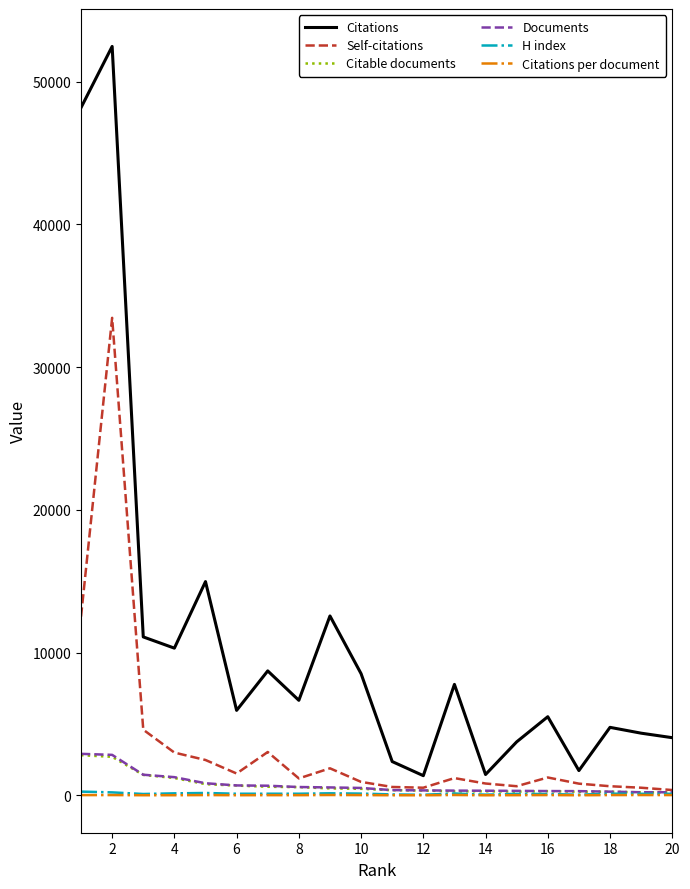

True or false: Citations and Citations per document cross at least once.

False